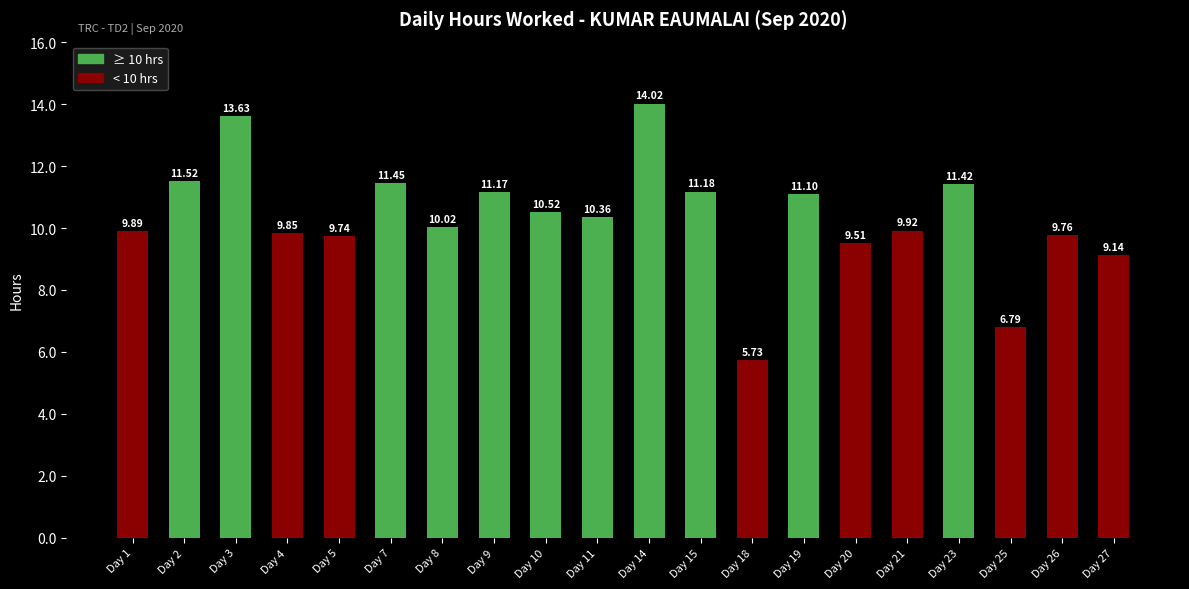

What is the difference between the maximum and second lowest values?

7.2